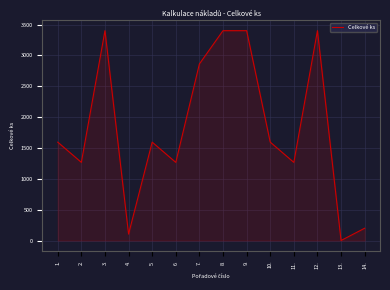

Count the number of data series in this chart.

1